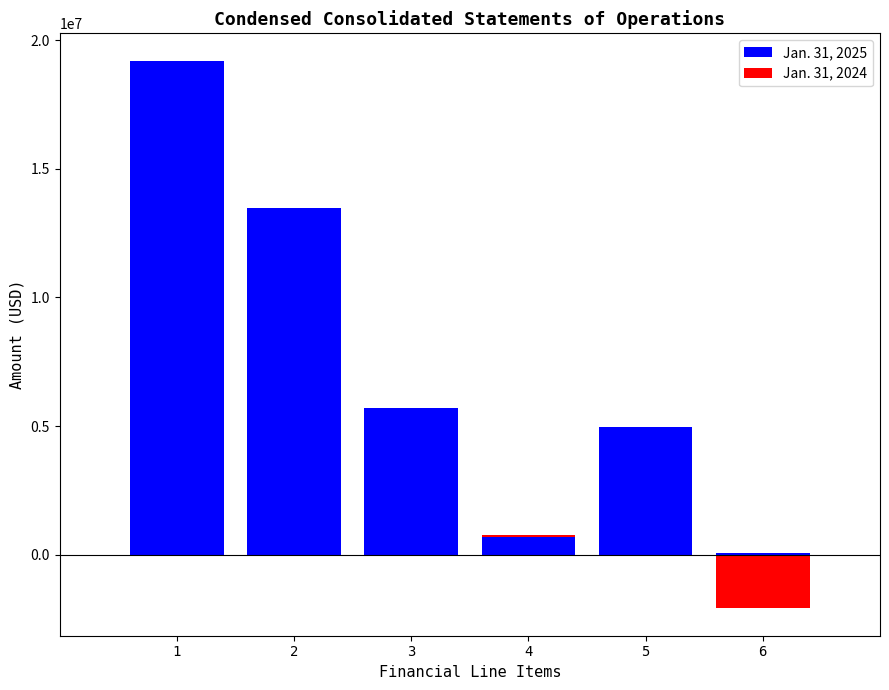

At 2, list the series in order from smallest to largest.

Jan. 31, 2024, Jan. 31, 2025